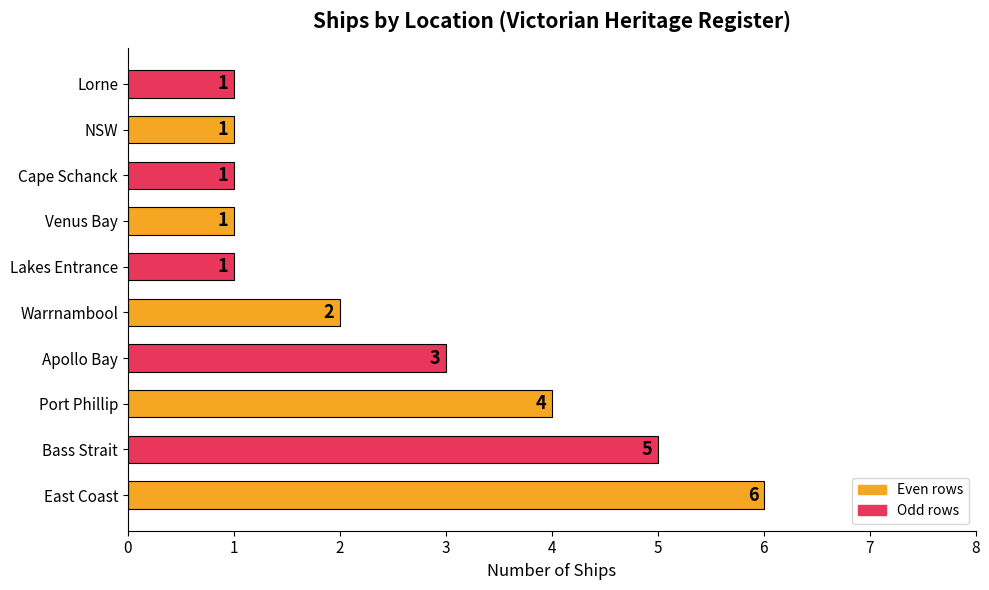

Reading bottom to top, list all the values displayed in this chart.

6	5	4	3	2	1	1	1	1	1